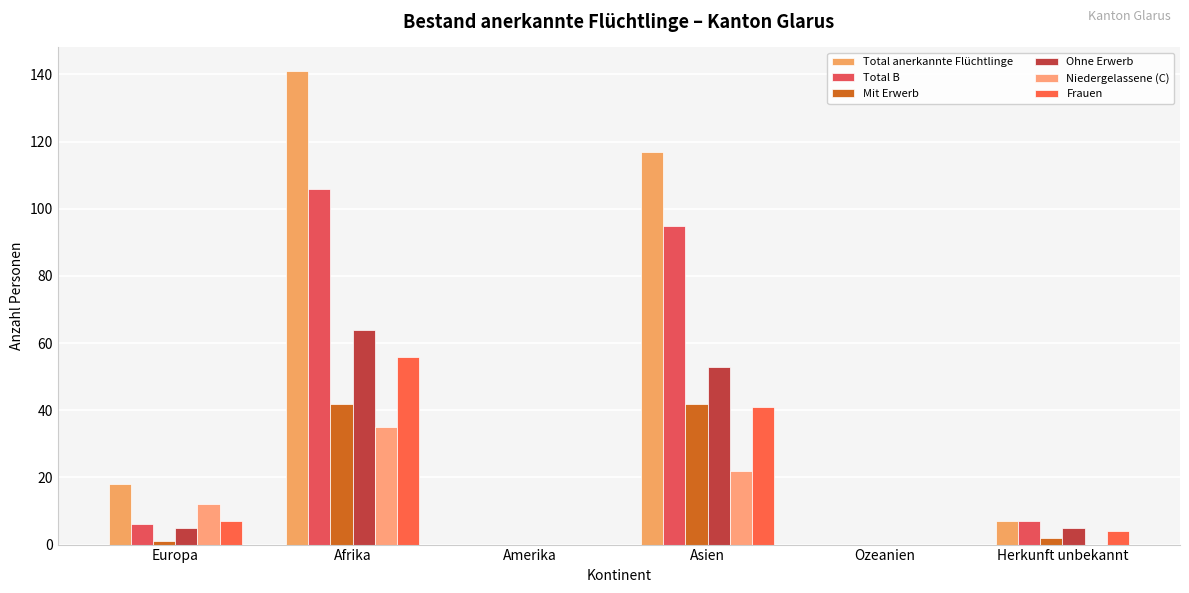

How many groups of bars are there?

6